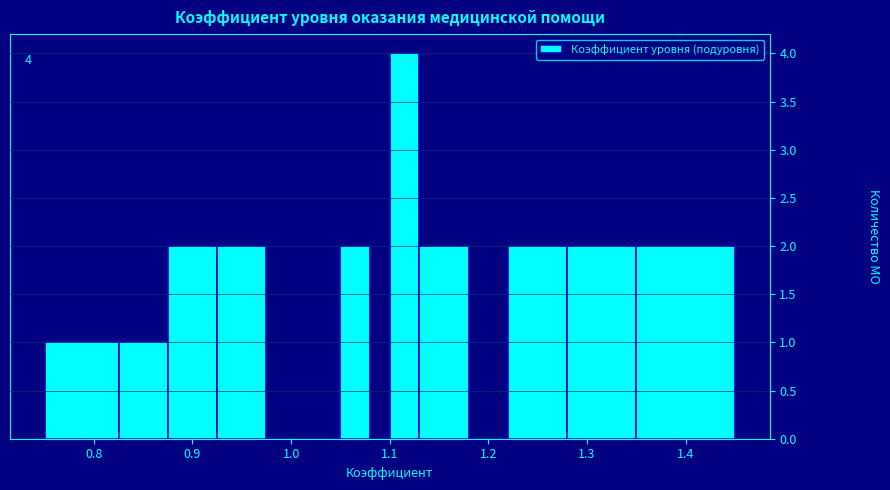

Around what value on the x-axis is the tallest bar? Give the approximate position of its centre, as read against the axis.

1.12